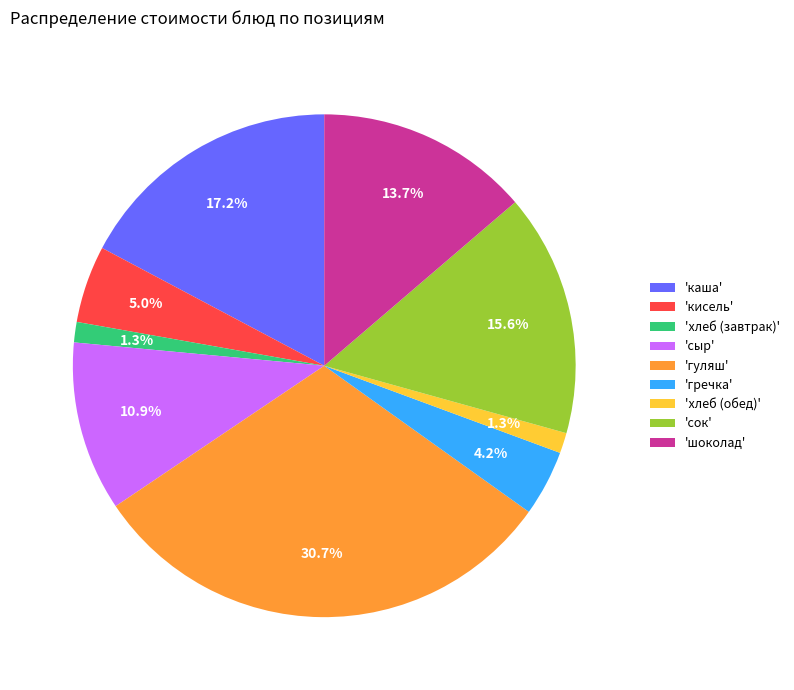

Which has a higher value, 'хлеб (обед)' or 'сыр'?

'сыр'